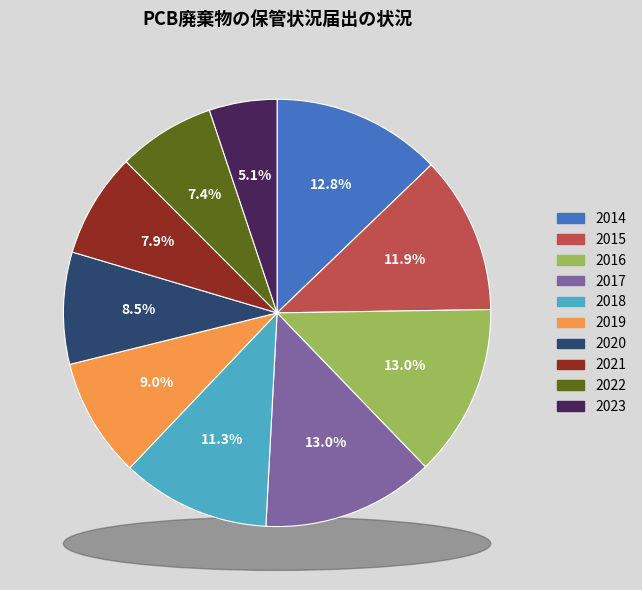

Count the number of slices in the pie.

10